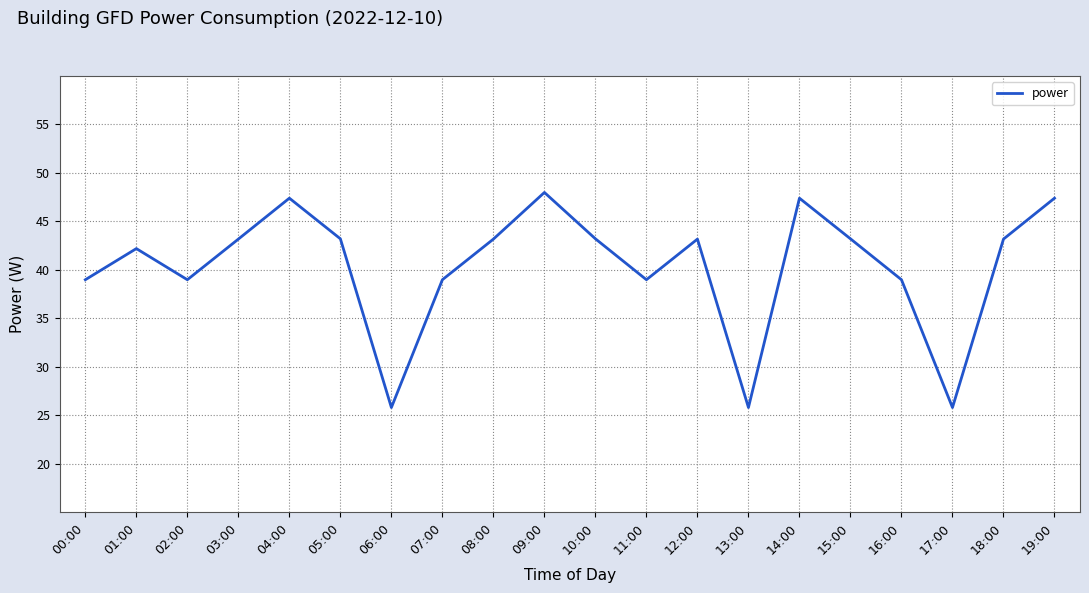

Is it true that the value at 03:00 is 64.3?

False